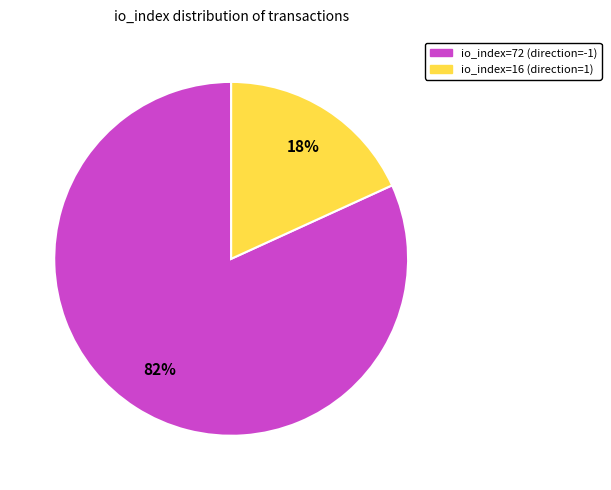

How many slices are in this pie chart?

2